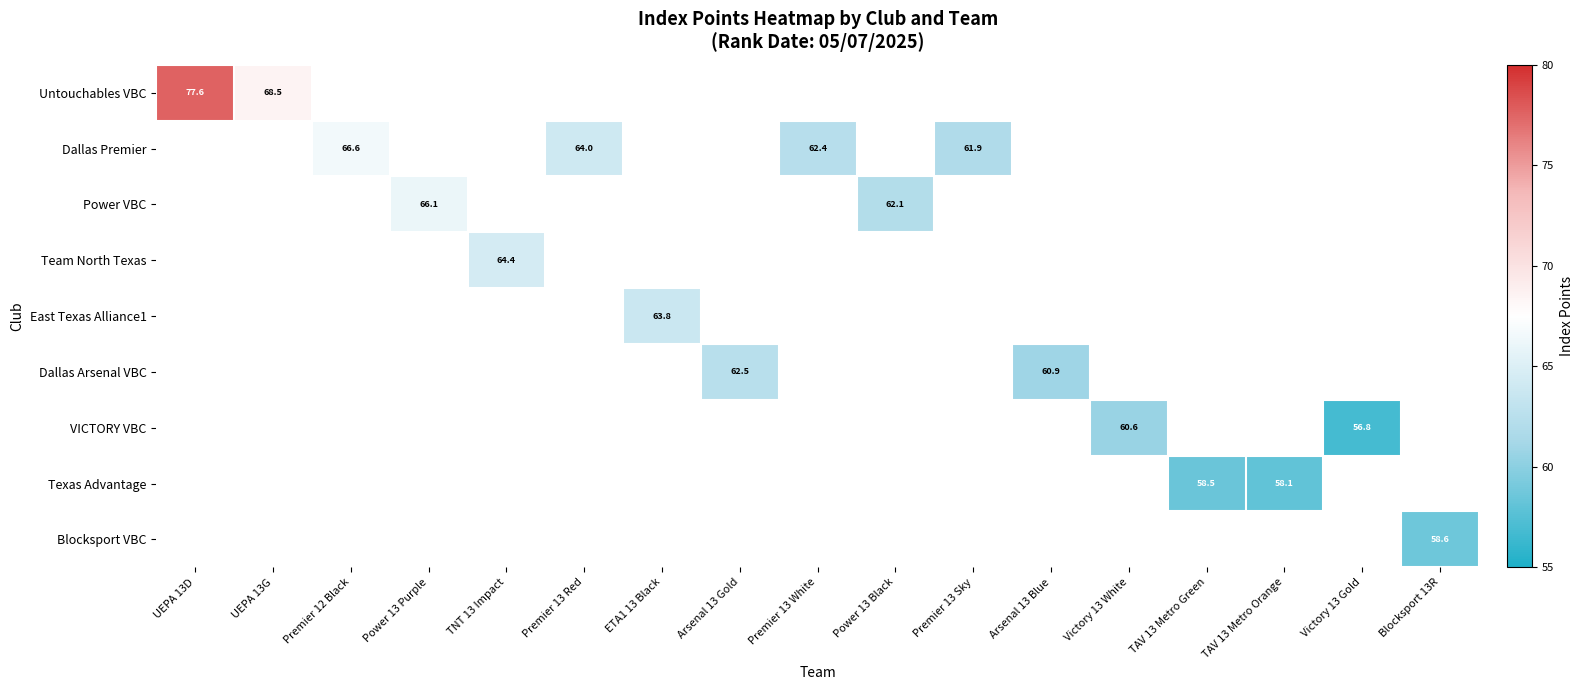

At which category does the chart reach its peak across all series?

UEPA 13D